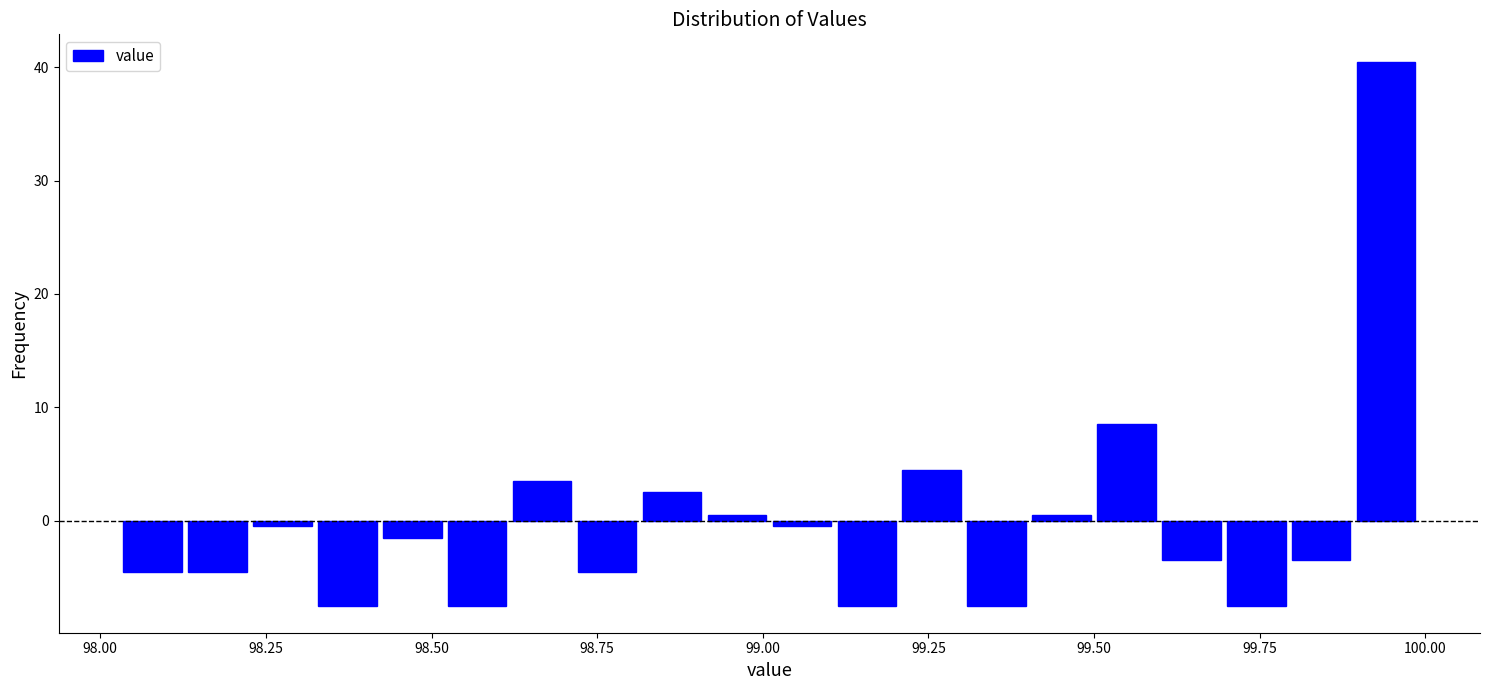

Read against the x-axis, roughly where is the centre of the tallest bar?

99.95